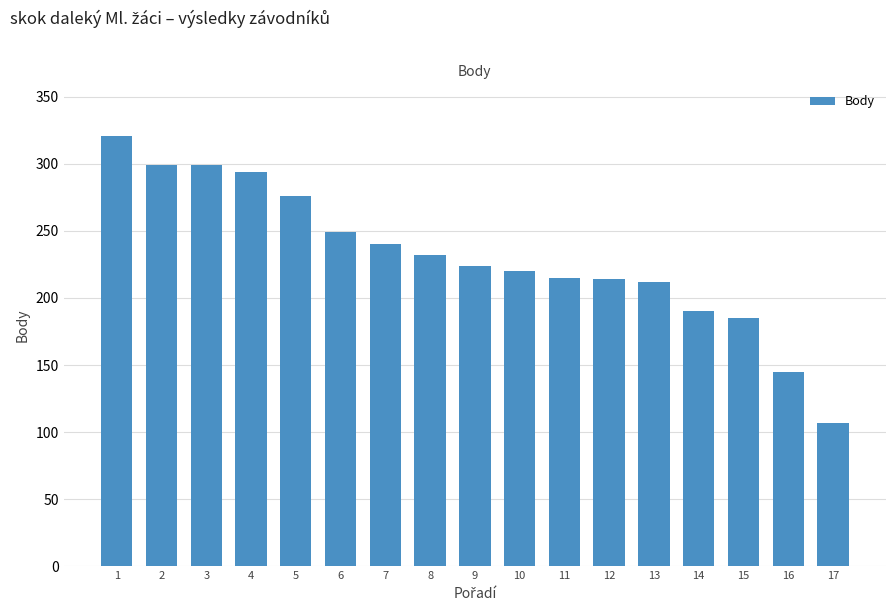

True or false: the data shows 207 at 16.

False